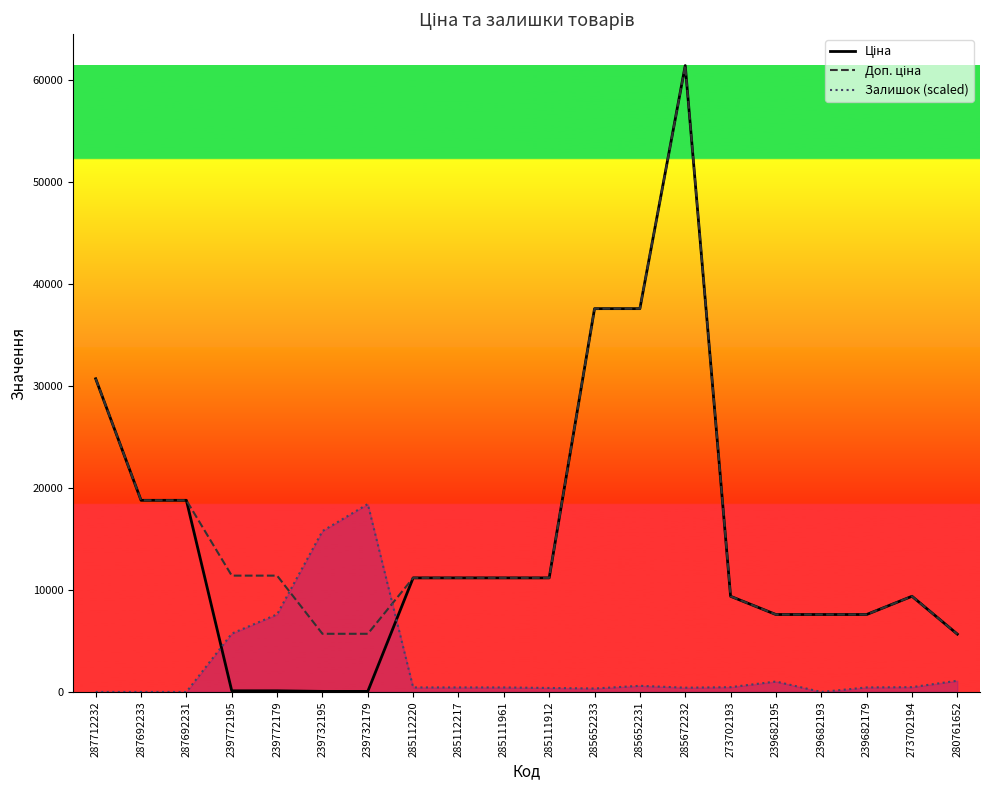

Read the Доп. ціна value at 285652231.

37593.6